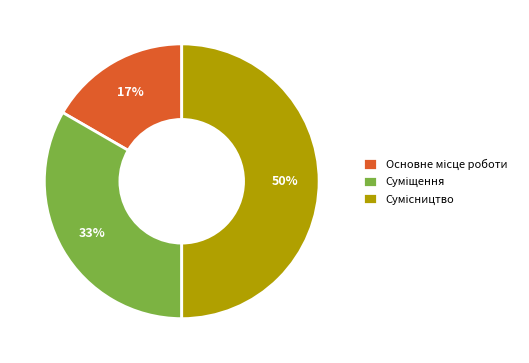

To the nearest percent, what is the average slice percentage?

33%